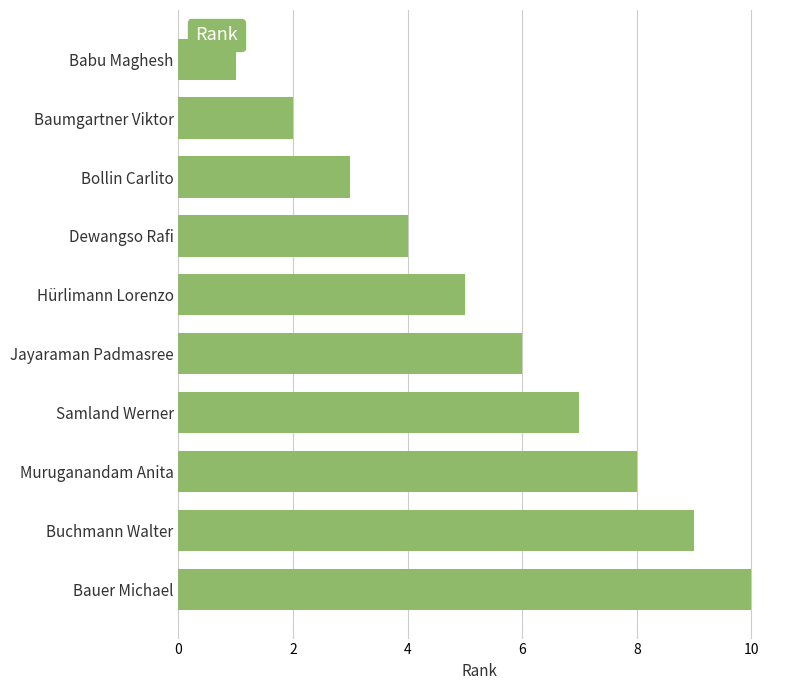

List the labels in order of value, smallest first.

Babu Maghesh, Baumgartner Viktor, Bollin Carlito, Dewangso Rafi, Hürlimann Lorenzo, Jayaraman Padmasree, Samland Werner, Muruganandam Anita, Buchmann Walter, Bauer Michael